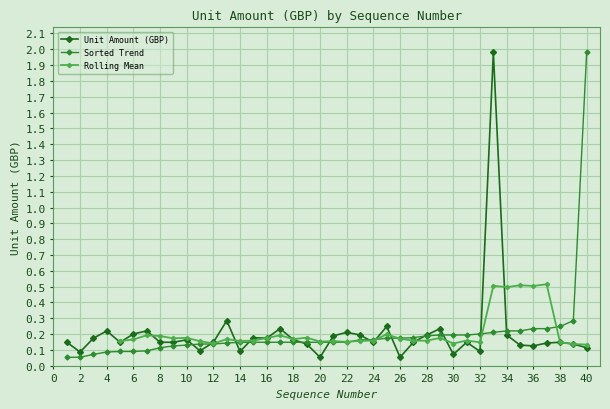

Which category has the highest value across all series?

33